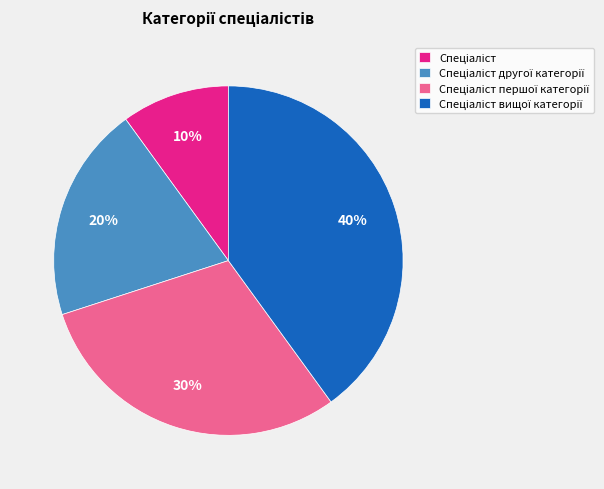

To the nearest percent, what is the difference between the largest and smallest slice percentages?

30%